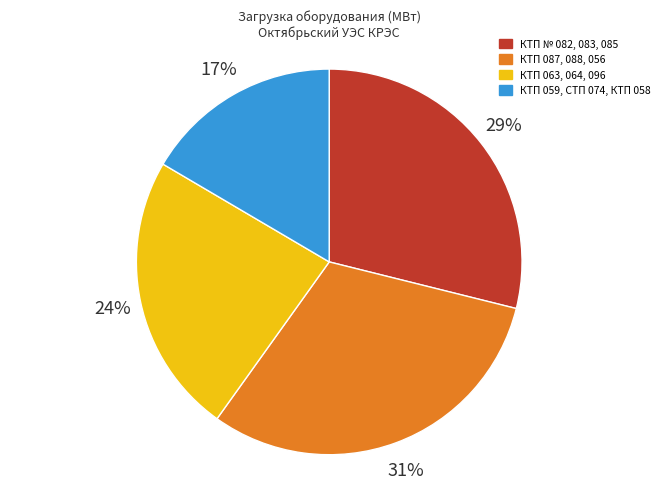

Does any single category account for the majority?

No